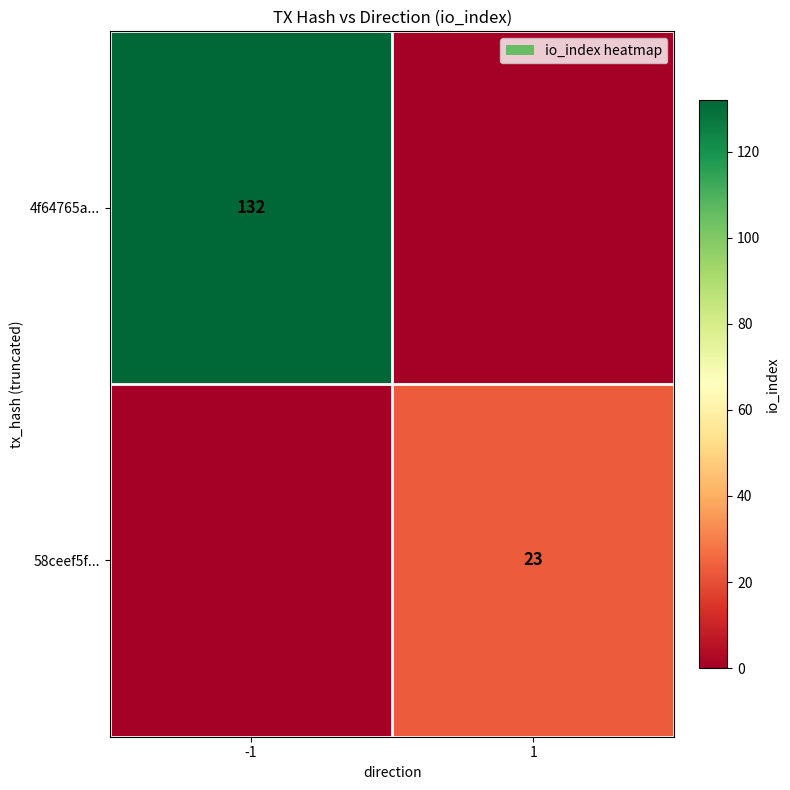

The value of 4f64765a... at -1 is 132. True or false?

True